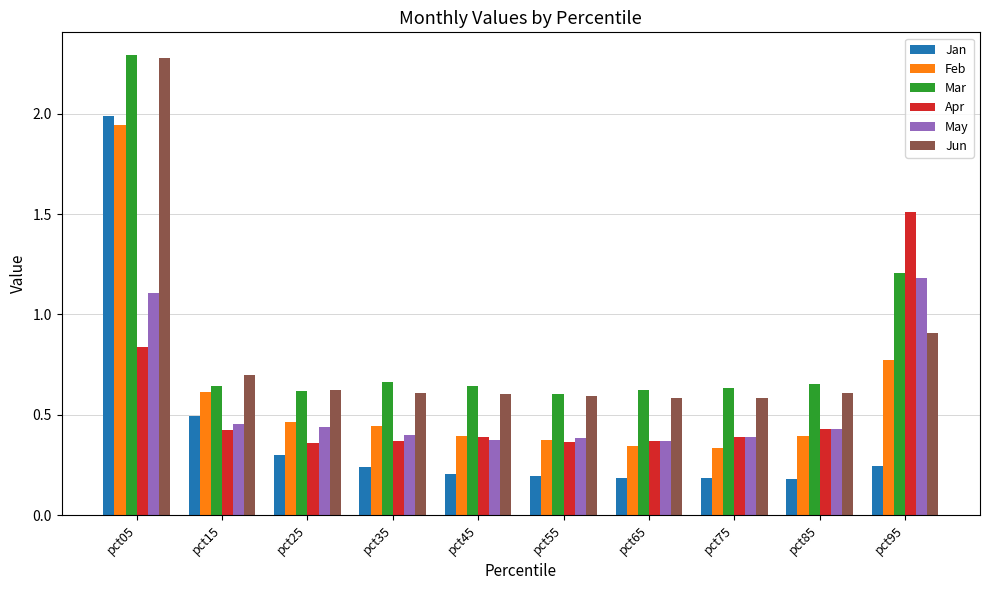

What is the sum of all May values?

5.5